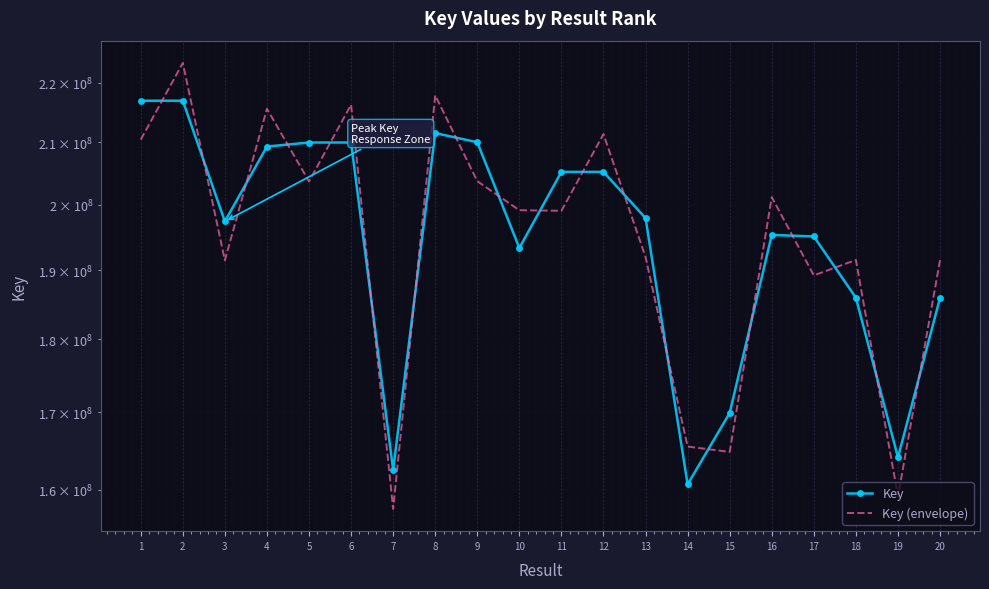

What are all the series names shown in the legend?

Key, Key (envelope)